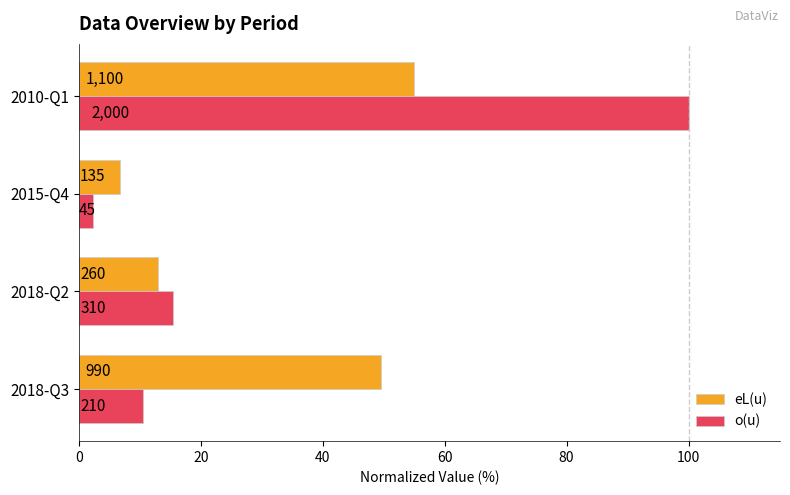

What are all the series names shown in the legend?

eL(u), o(u)